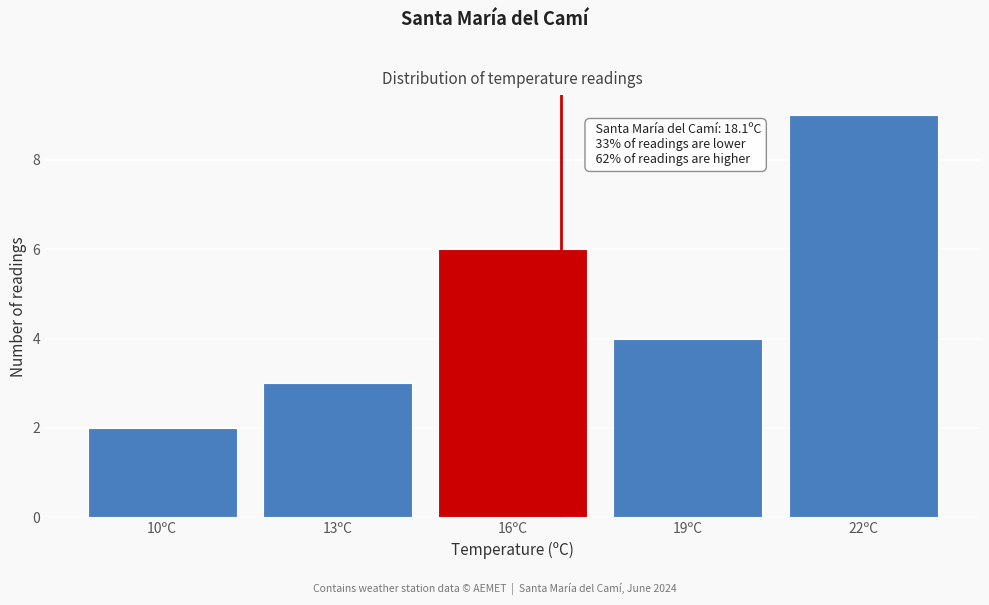

Reading left to right, what are all the values shown in this chart?

2	3	6	4	9